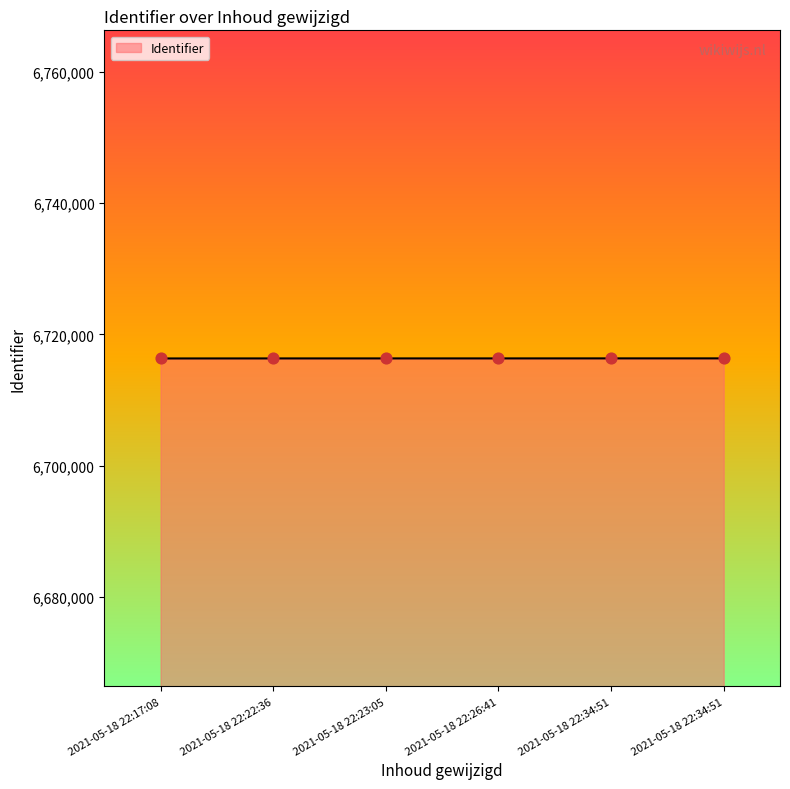

Between 2021-05-18 22:34:51 and 2021-05-18 22:22:36, which is larger?

2021-05-18 22:34:51